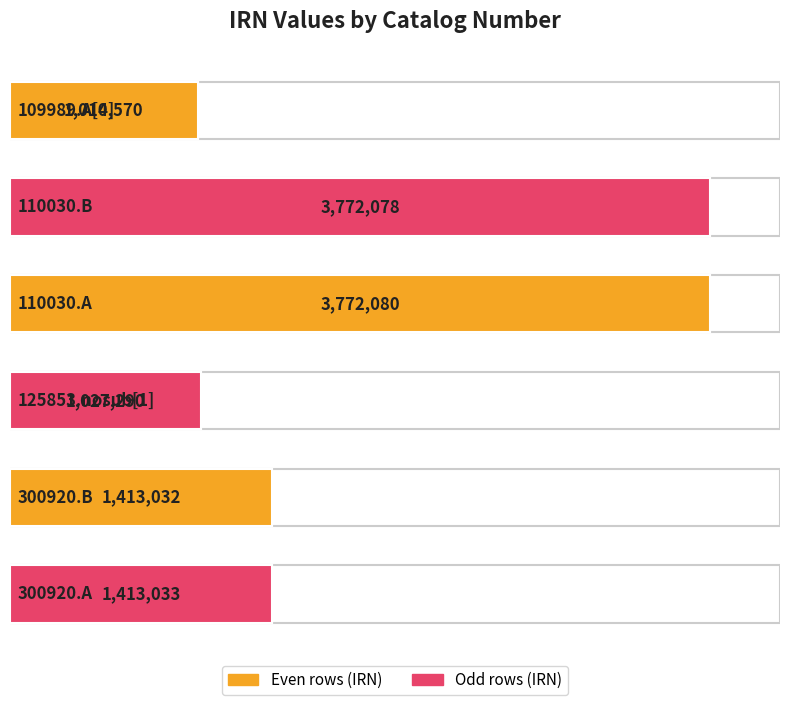

What is the label of the 6th bar from the right?

109989.A[4]